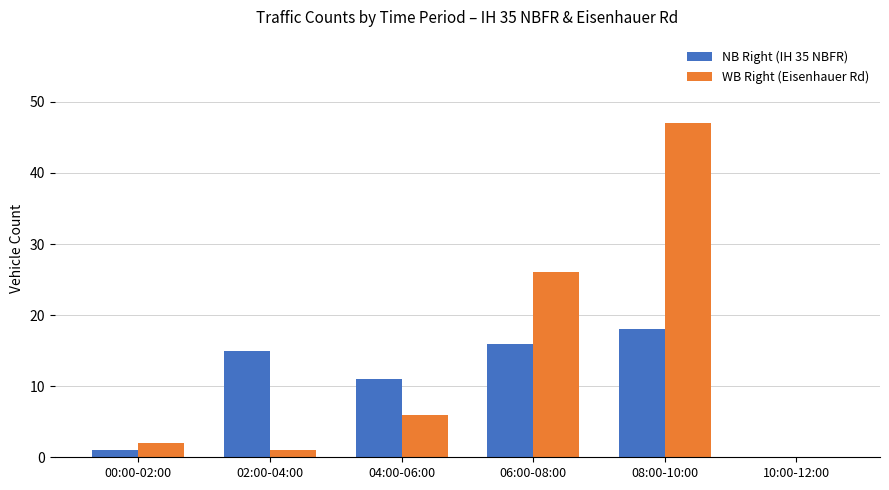

Is it true that NB Right (IH 35 NBFR) equals 26 at 08:00-10:00?

False